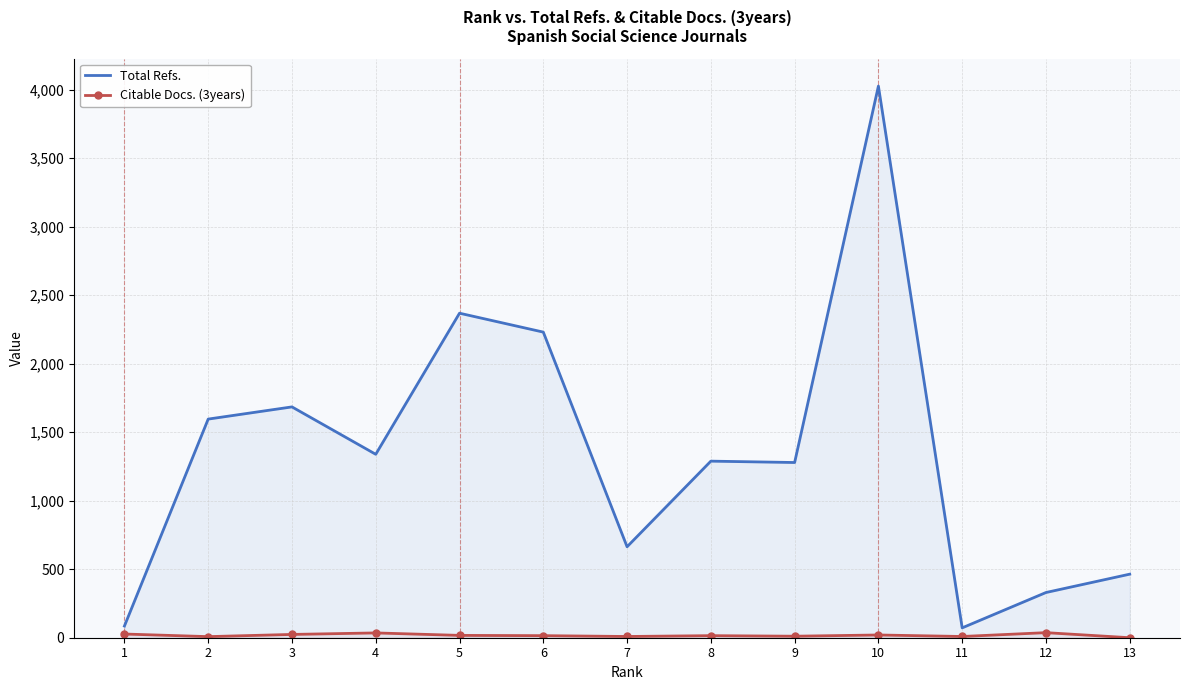

What is the value of the Citable Docs. (3years) point at the 2nd from the left?

8